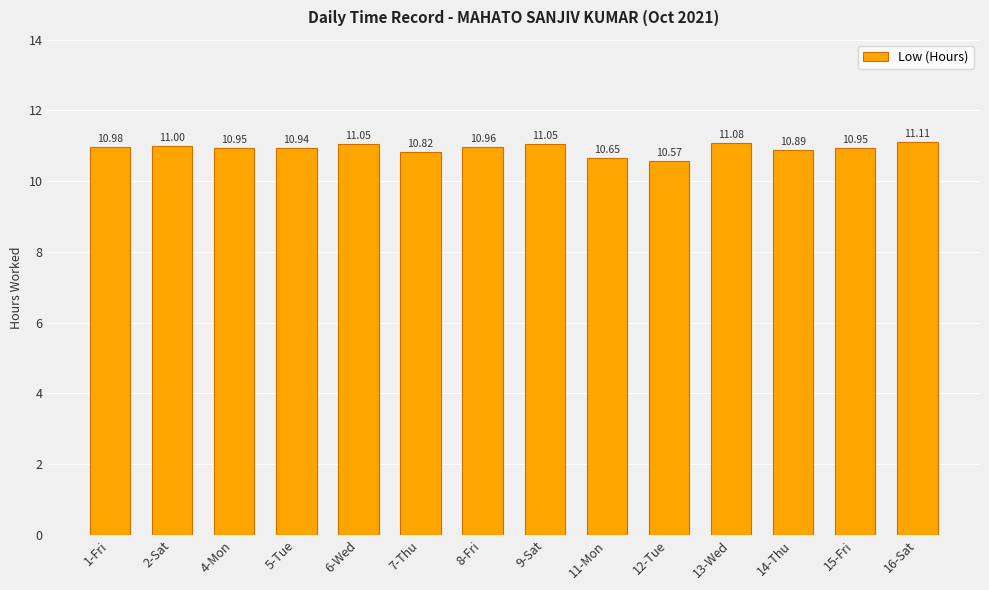

True or false: the data shows 4.3 at 9-Sat.

False